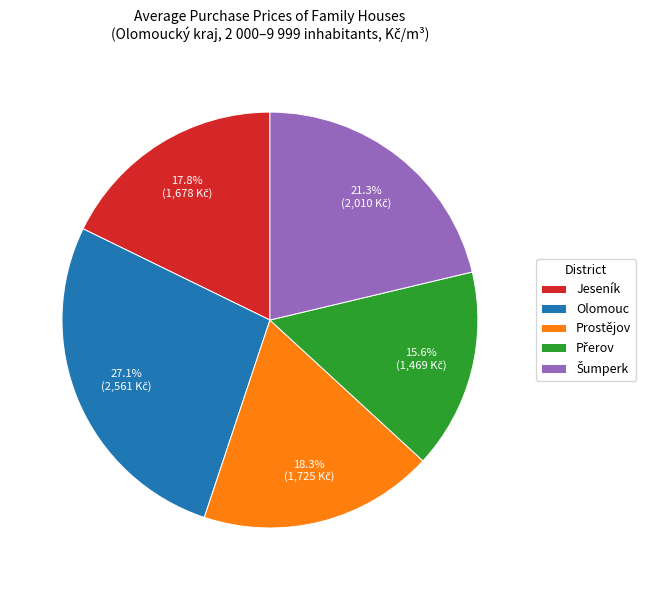

Does any single category account for the majority?

No